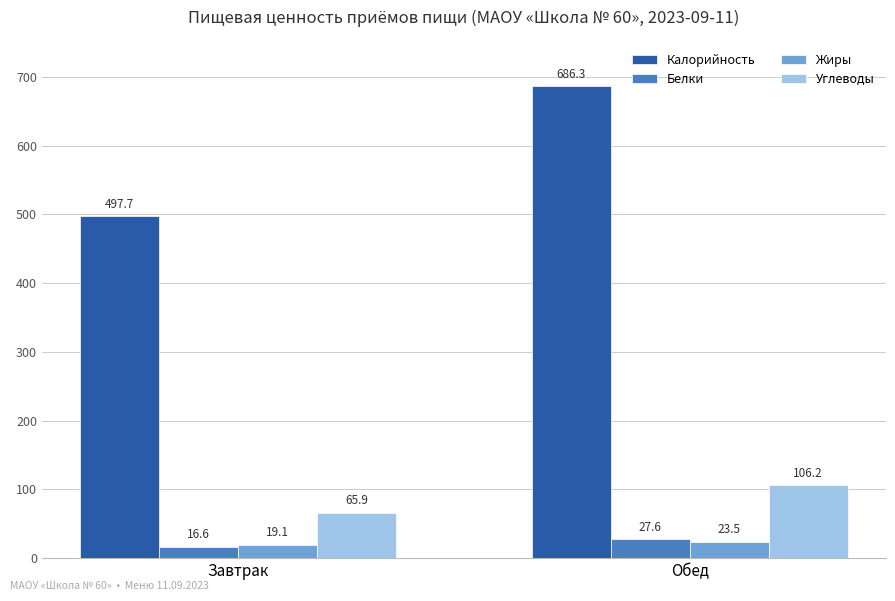

True or false: Углеводы has a value of 65.9 at Завтрак.

True